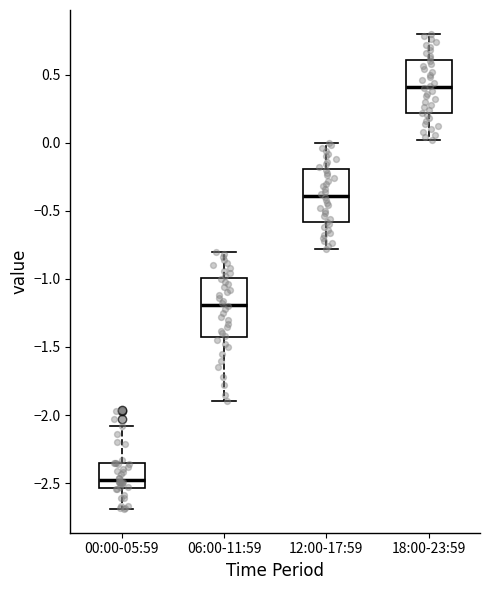

Reading left to right, transcribe this box plot: for each box, give where its median line is, the range the box spans, and where its two whiskers end, as read against the y-axis. The values are not printed on the chart, so give them approximately, as read against the axis.

00:00-05:59: median -2.45, box -2.55 to -2.35, whiskers -2.70 to -2.10
06:00-11:59: median -1.20, box -1.45 to -1.00, whiskers -1.90 to -0.80
12:00-17:59: median -0.40, box -0.60 to -0.20, whiskers -0.80 to 0.00
18:00-23:59: median 0.40, box 0.20 to 0.60, whiskers 0.00 to 0.80